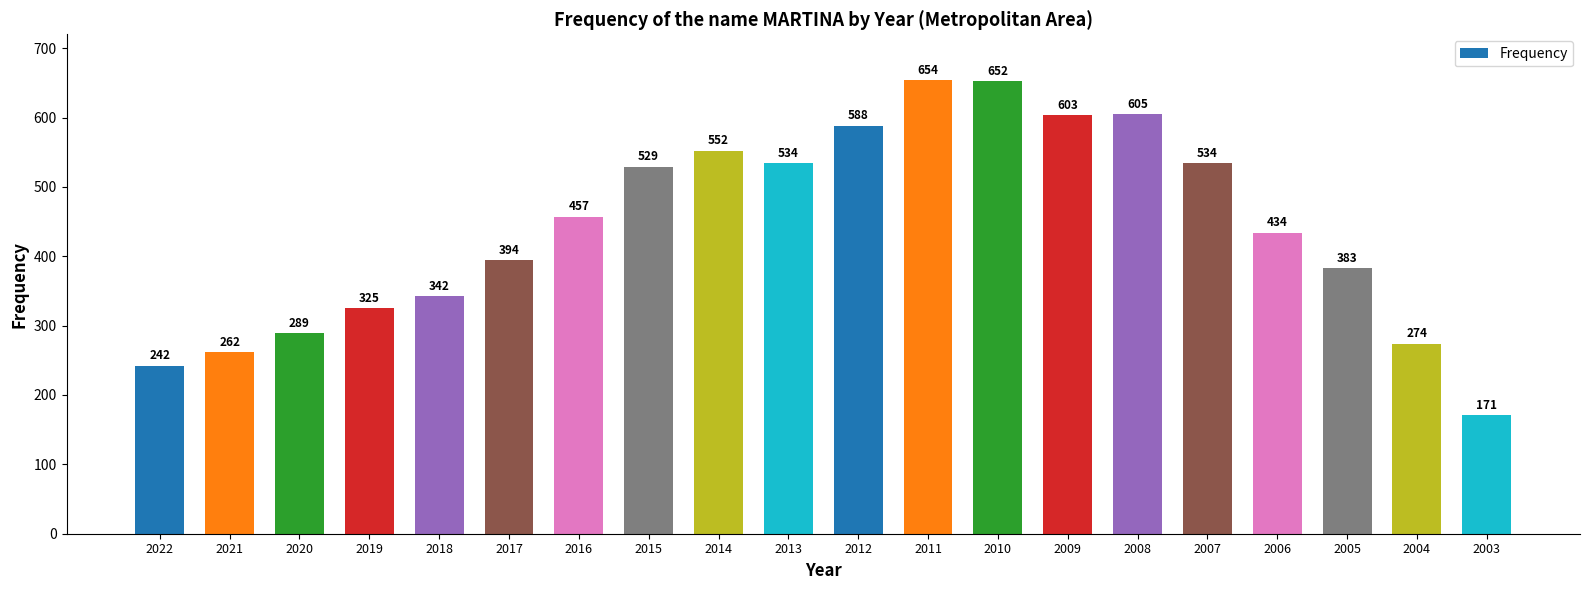

What is the average value?

441